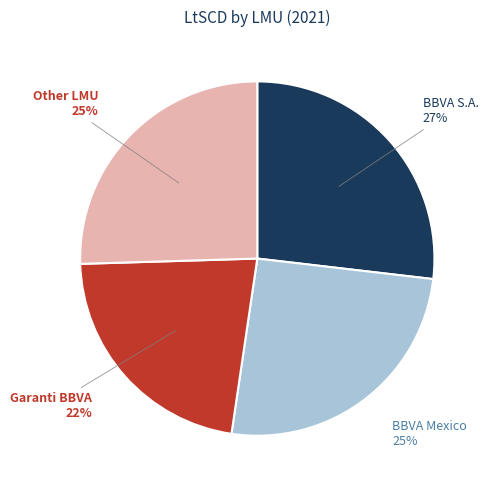

Does BBVA Mexico represent more than half of the total?

No